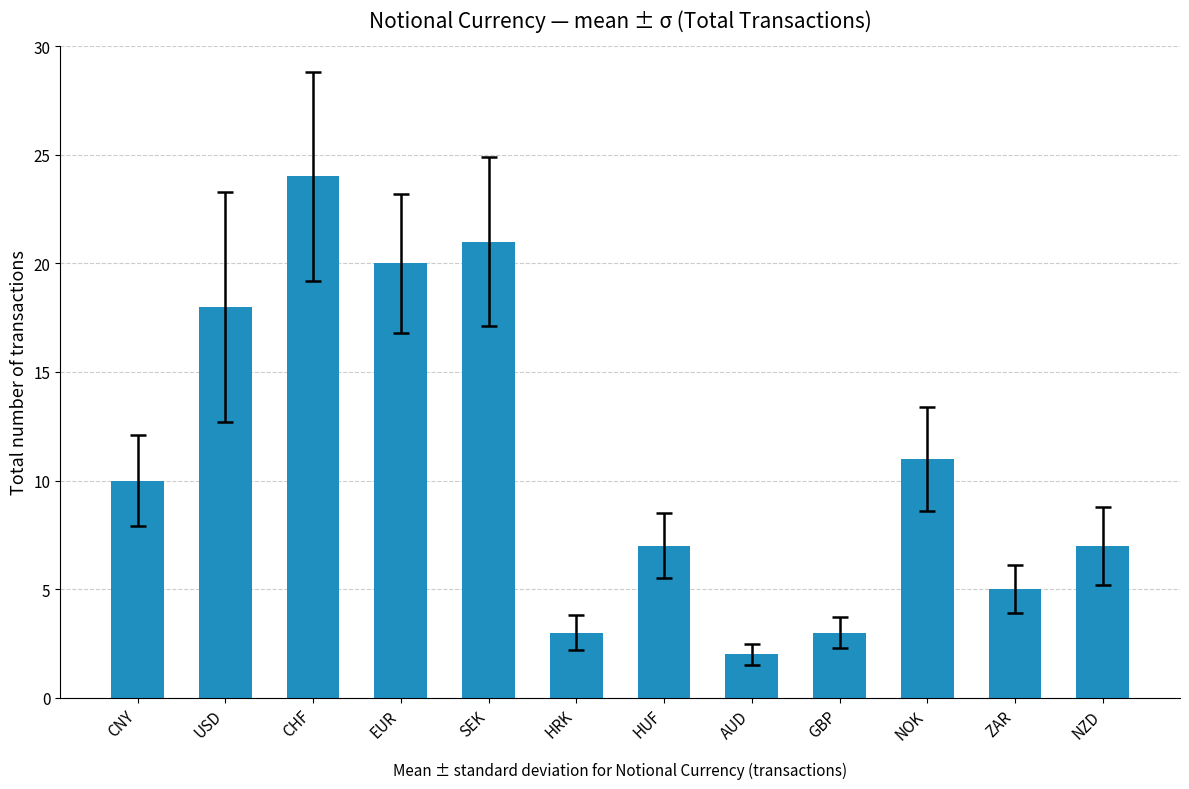

At which label is the value closest to 13?

NOK